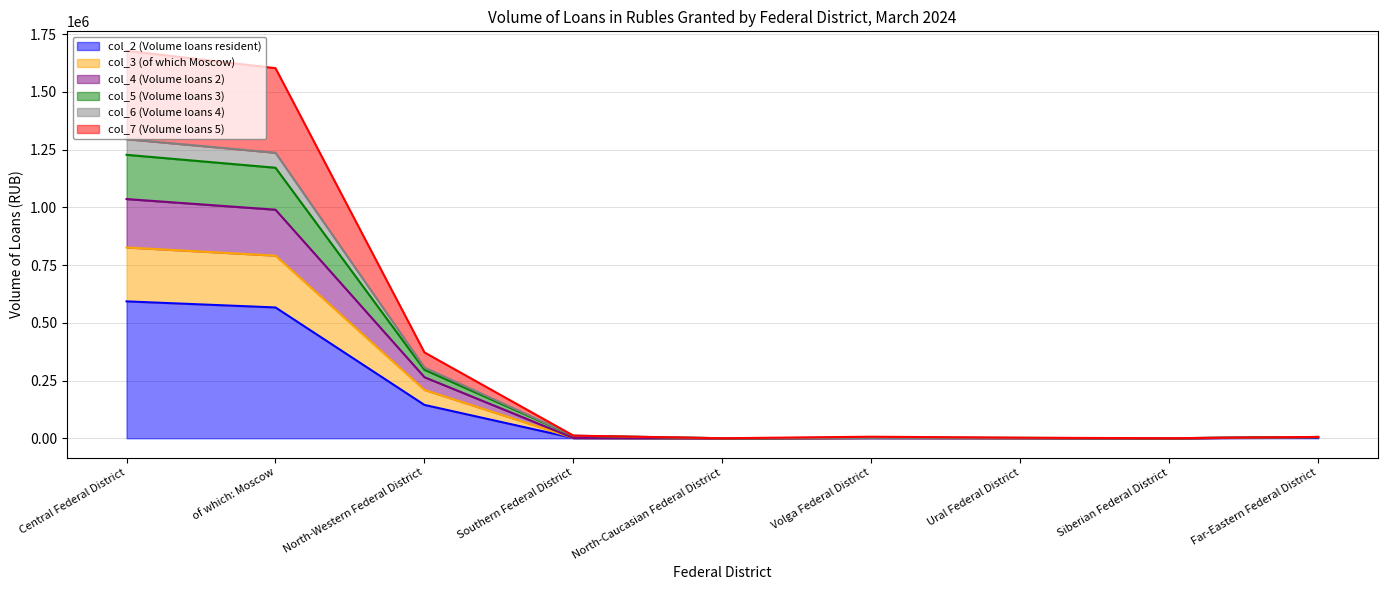

List the labels in order of col_2 (Volume loans resident) value, largest first.

Central Federal District, of which: Moscow, North-Western Federal District, Far-Eastern Federal District, Volga Federal District, Southern Federal District, Ural Federal District, Siberian Federal District, North-Caucasian Federal District